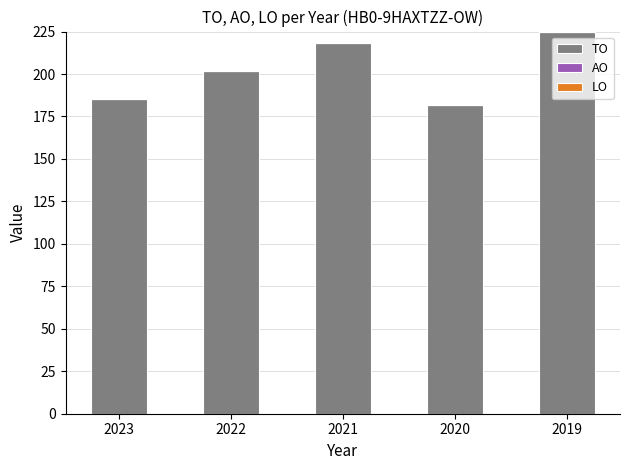

Between 2022 and 2021, which is larger?

2021